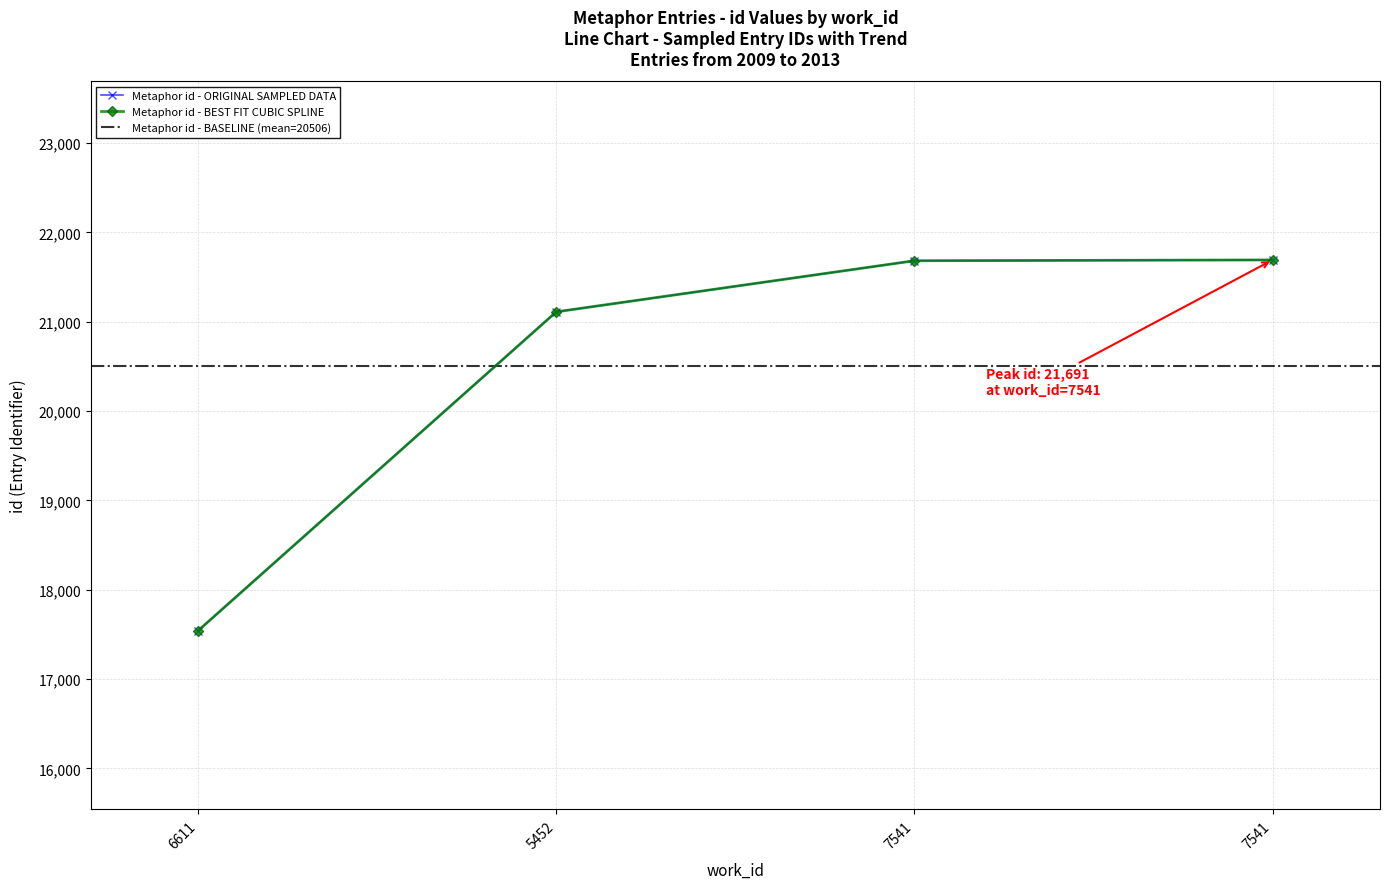

Between 7541 and 7541, which is larger?

7541